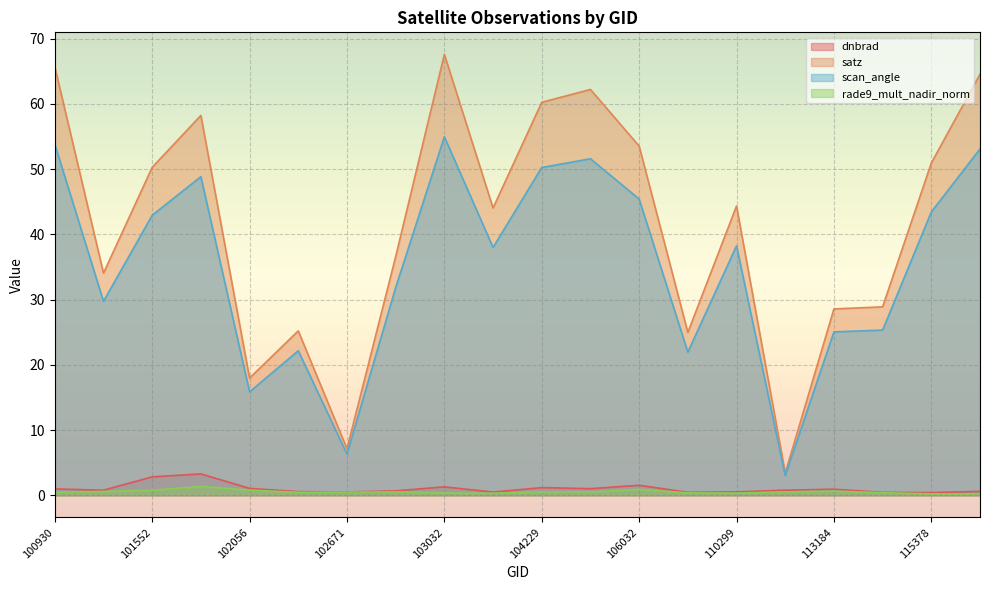

Reading left to right, list all the values displayed in this chart.

dnbrad: 1.0	0.8	2.8	3.3	1.1	0.6	0.5	0.7	1.3	0.5	1.2	1.0	1.5	0.5	0.5	0.8	0.9	0.4	0.4	0.6
satz: 65.7	34.0	50.3	58.2	18.0	25.2	7.1	36.6	67.6	44.0	60.2	62.2	53.5	25.0	44.3	3.4	28.6	28.9	50.9	64.5
scan_angle: 53.8	29.7	42.9	48.8	15.8	22.1	6.3	31.8	54.9	38.0	50.2	51.6	45.4	21.9	38.2	3.0	25.0	25.3	43.4	53.1
rade9_mult_nadir_norm: 0.5	0.6	0.8	1.4	0.8	0.5	0.5	0.5	0.4	0.3	0.5	0.5	0.9	0.4	0.3	0.5	0.6	0.4	0.2	0.2